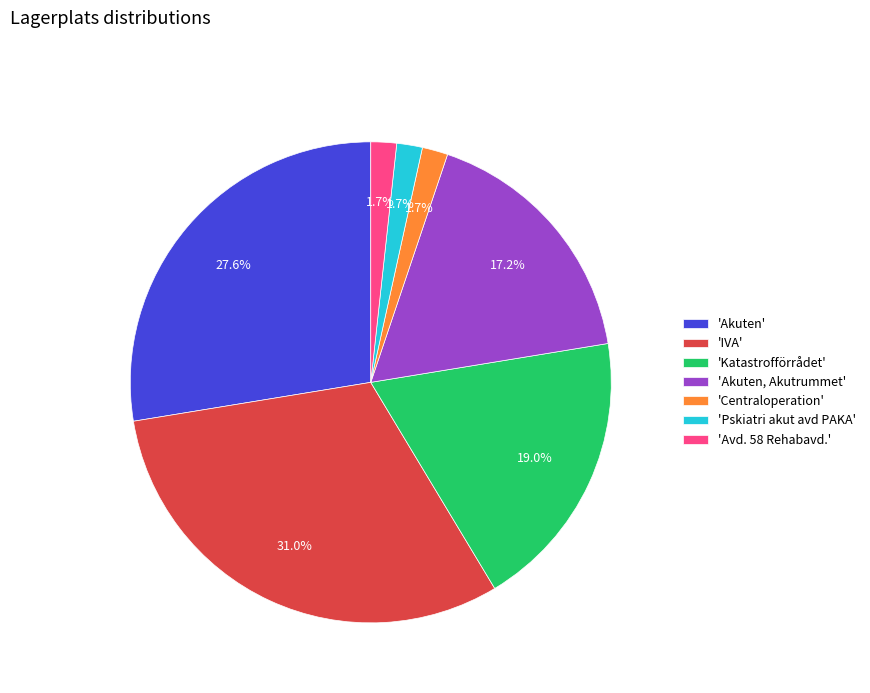

How much of the chart is everything except 'Centraloperation'?

98.3%